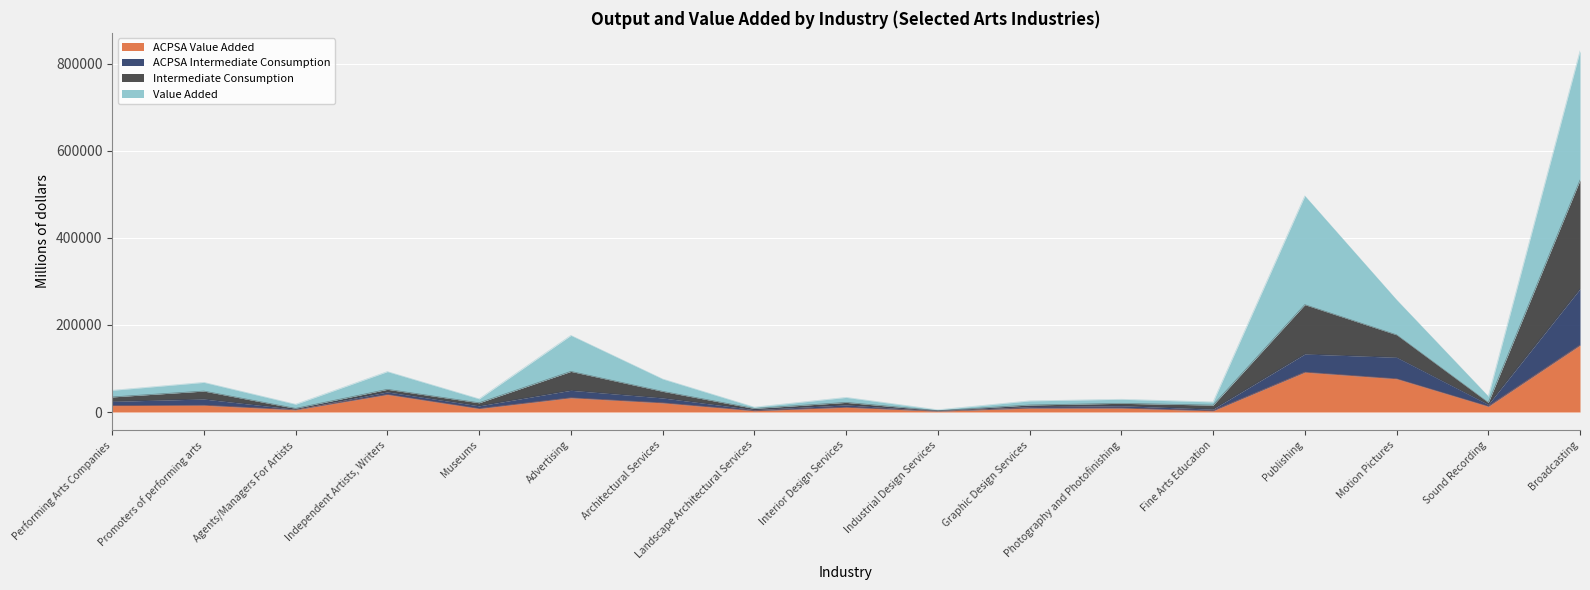

The ACPSA Intermediate Consumption series shows 15902 at Fine Arts Education. True or false?

True